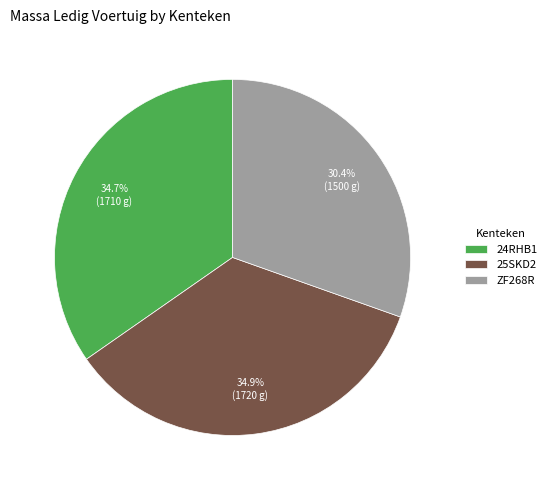

To the nearest percent, what is the average slice percentage?

33%